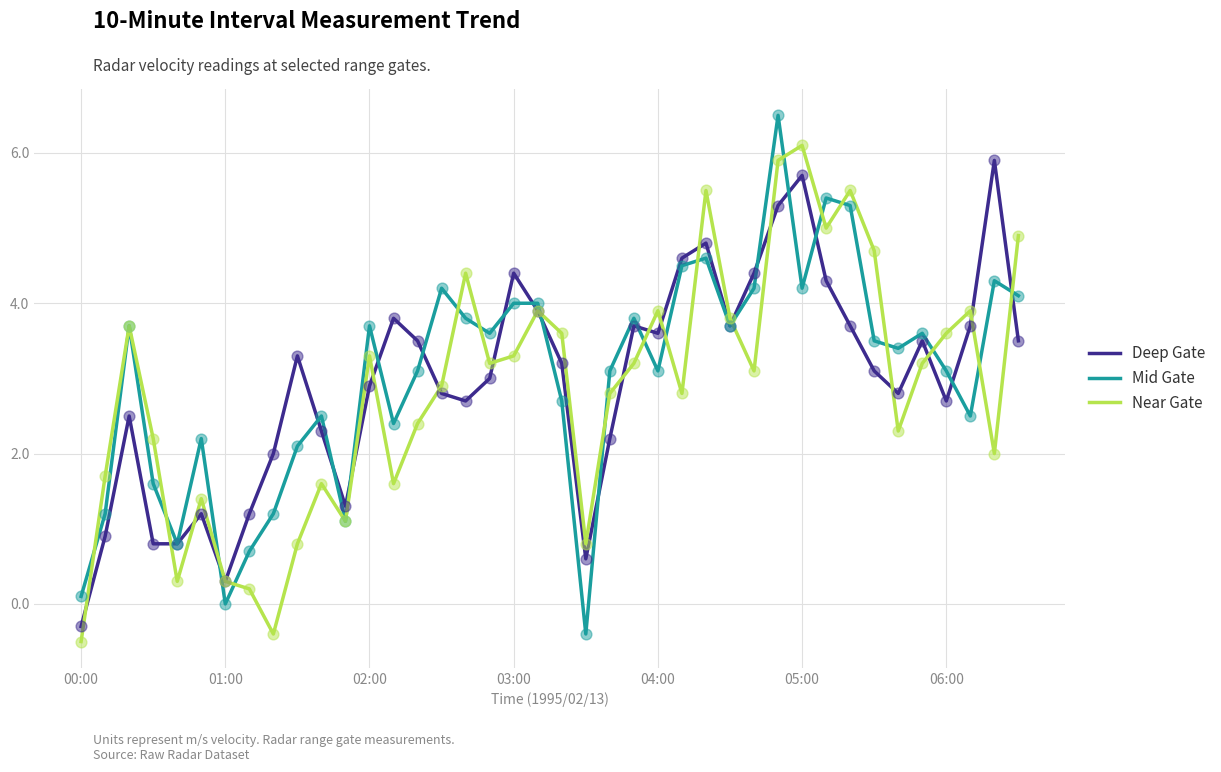

What is the minimum value shown in the chart?

-0.5